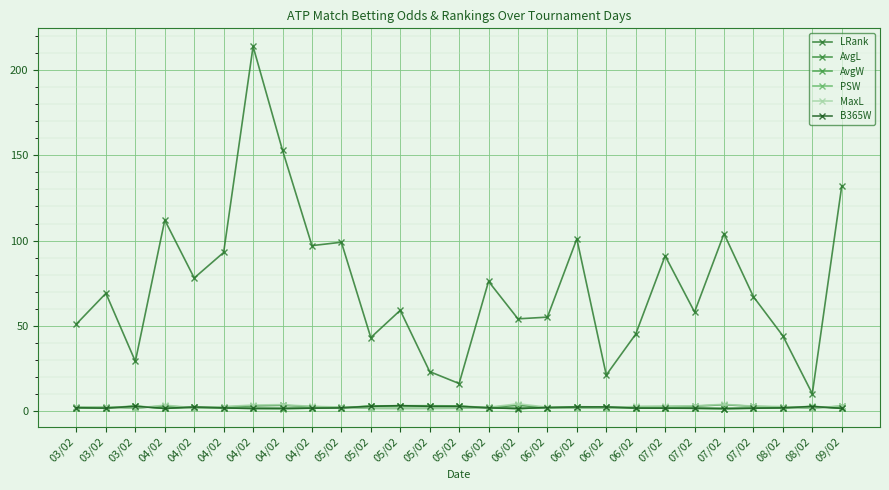

How many series are shown in this chart?

6